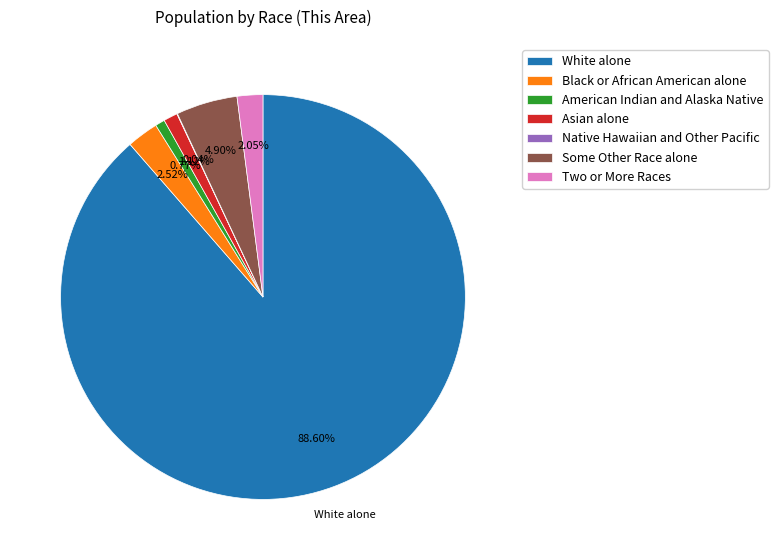

Is it true that White alone is 89% of the pie?

True